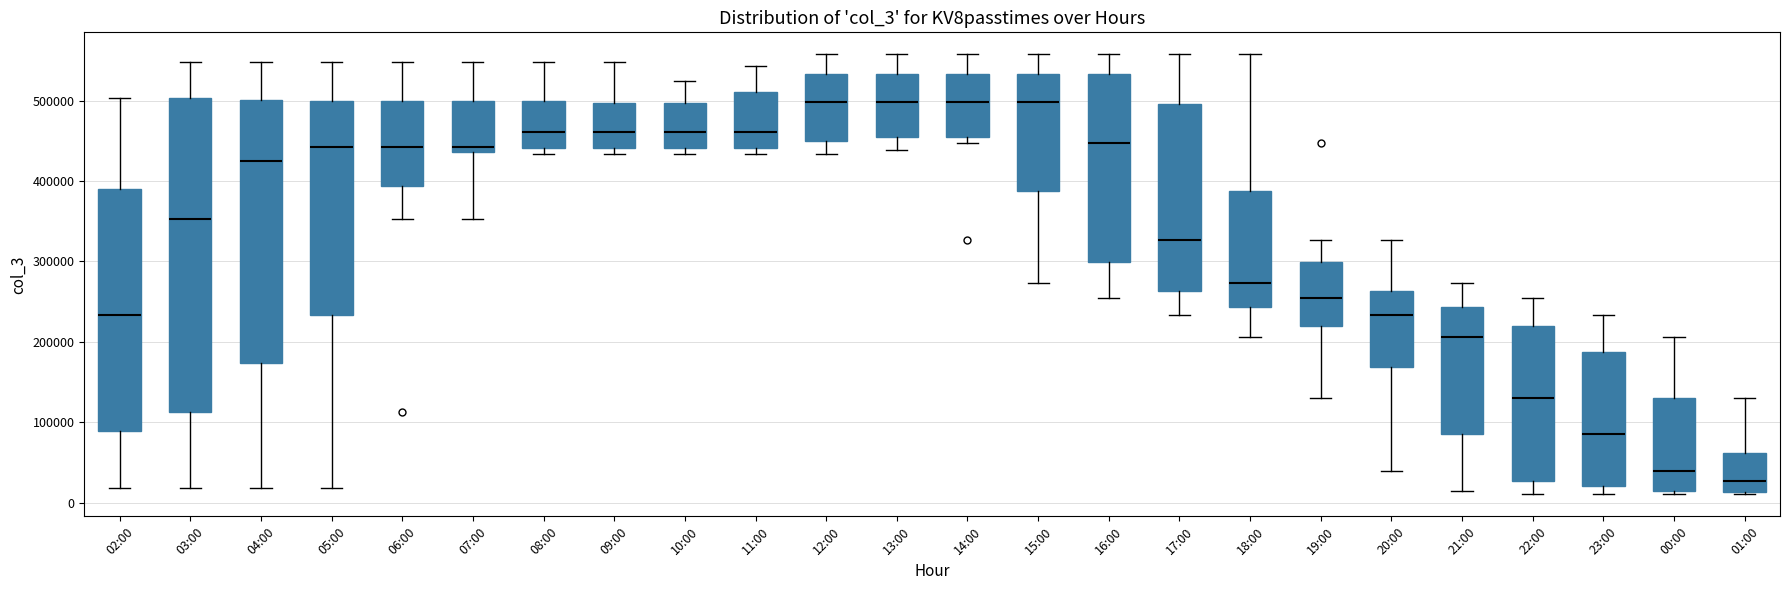

Comparing the boxes themselves (not the whiskers), which one is the tallest?

03:00